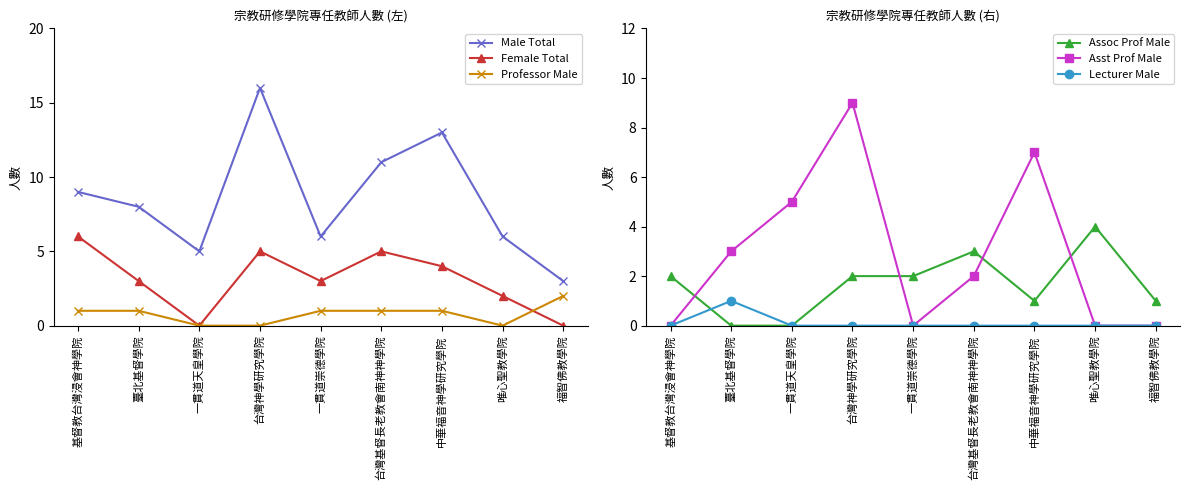

The value of Lecturer Male at 福智佛教學院 is -1. True or false?

False